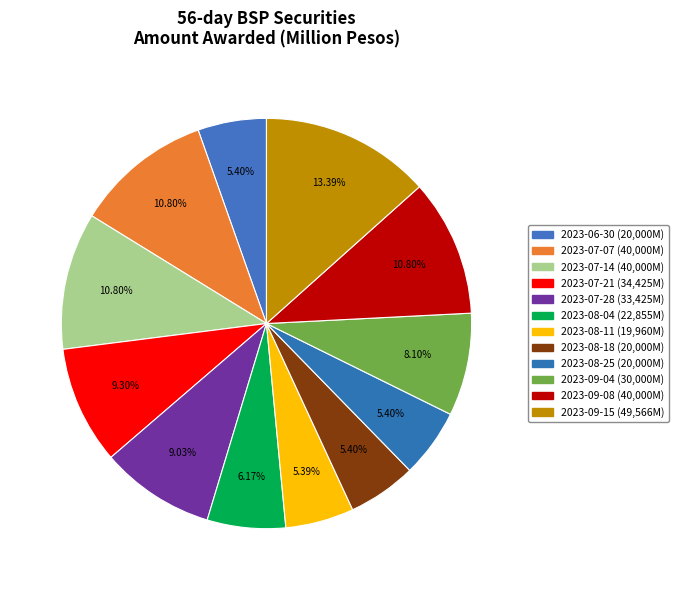

What percentage is NOT represented by 2023-07-28?

91.0%